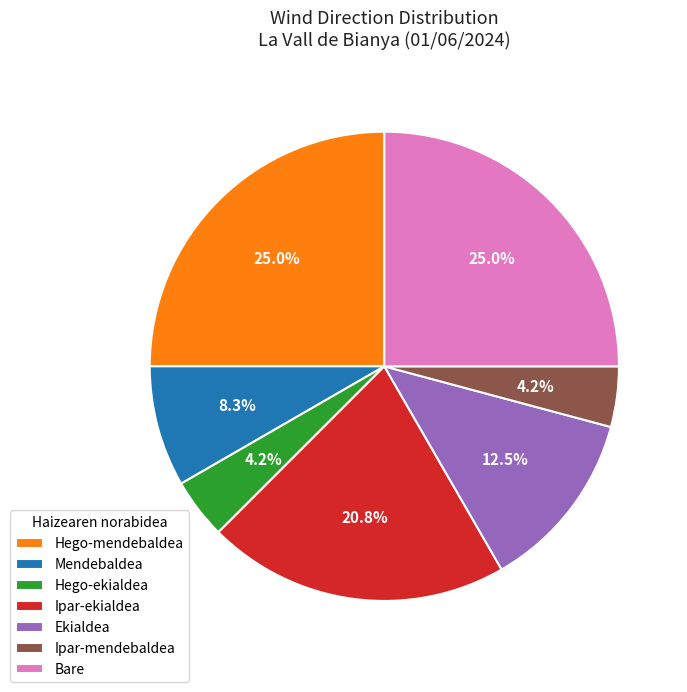

To the nearest percent, what is the difference between the Bare and Ipar-ekialdea slice percentages?

4%